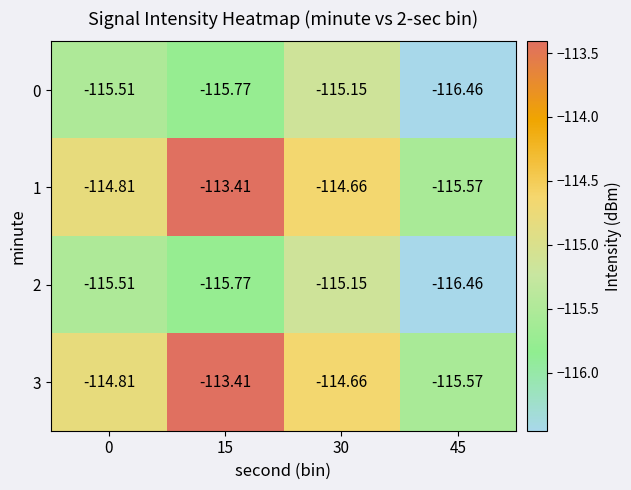

Is the value of 1 at 15 greater than the value of 2 at 0?

Yes